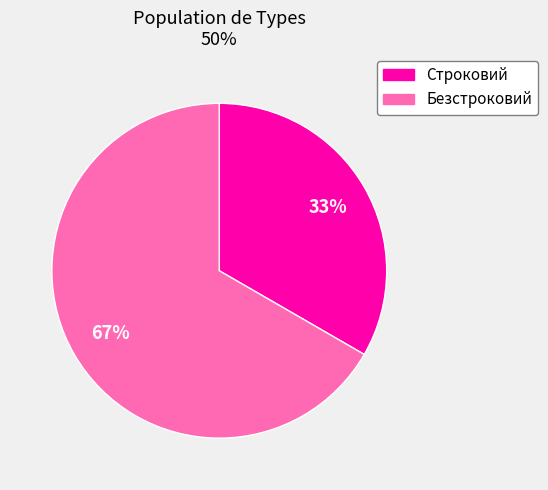

Which slice is the largest?

Безстроковий